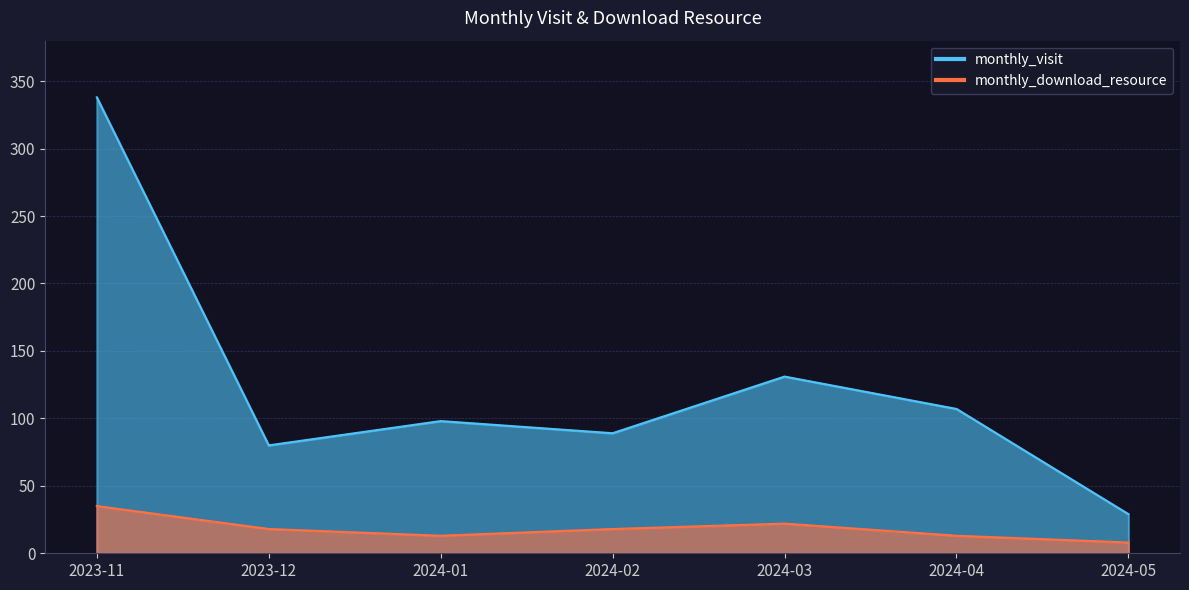

What is the spread (max minus min) of values at 2024-02?

71